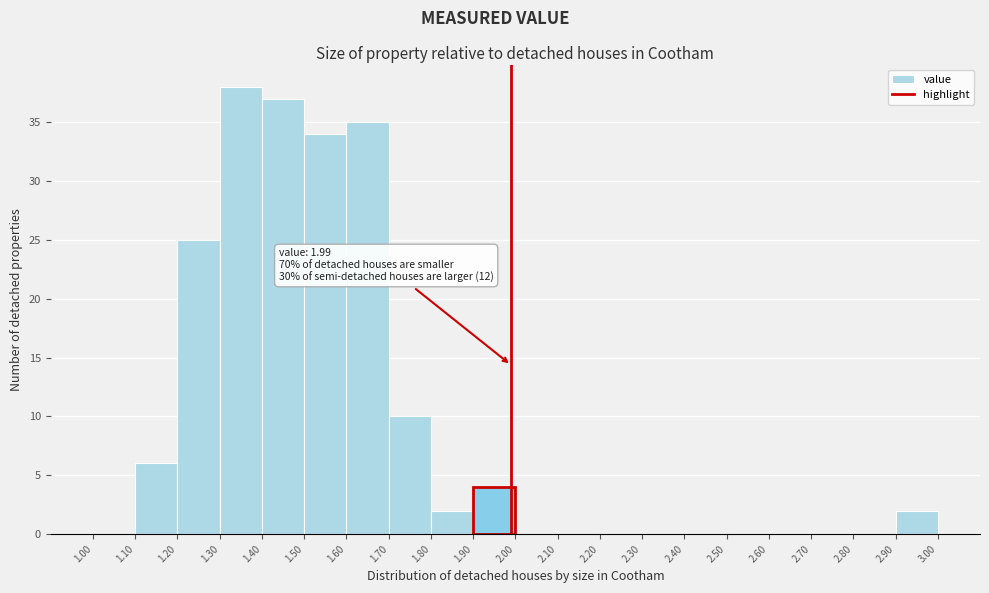

Which range on the x-axis has the tallest bar?

1.30 to 1.40